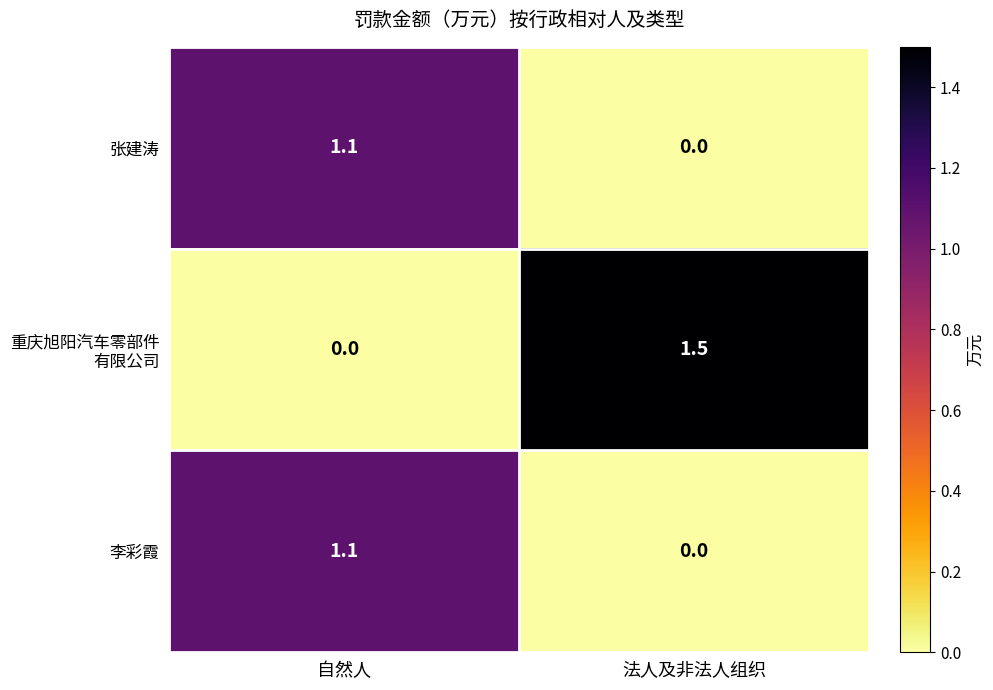

Is it true that 李彩霞 equals 0.6 at 自然人?

False